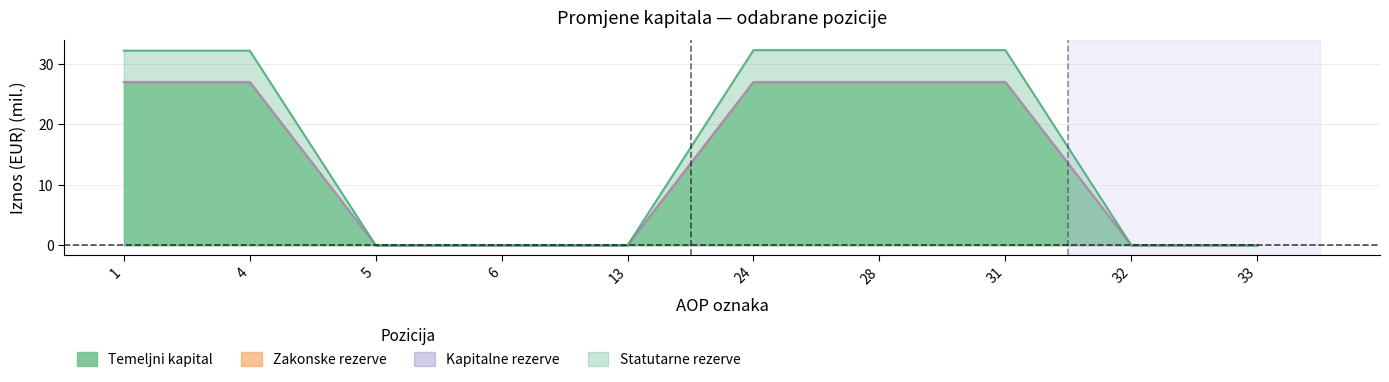

What is the maximum value shown in the chart?

32.2